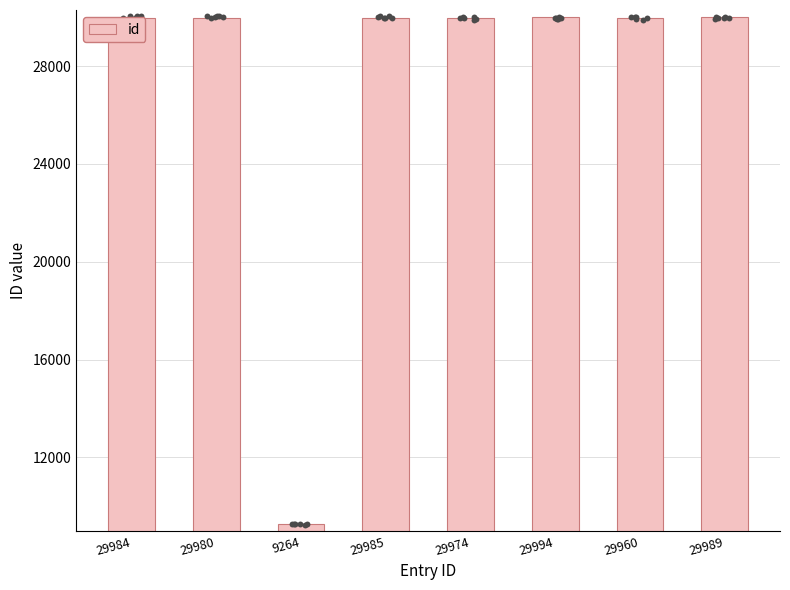

Between 29994 and 29974, which is larger?

29994